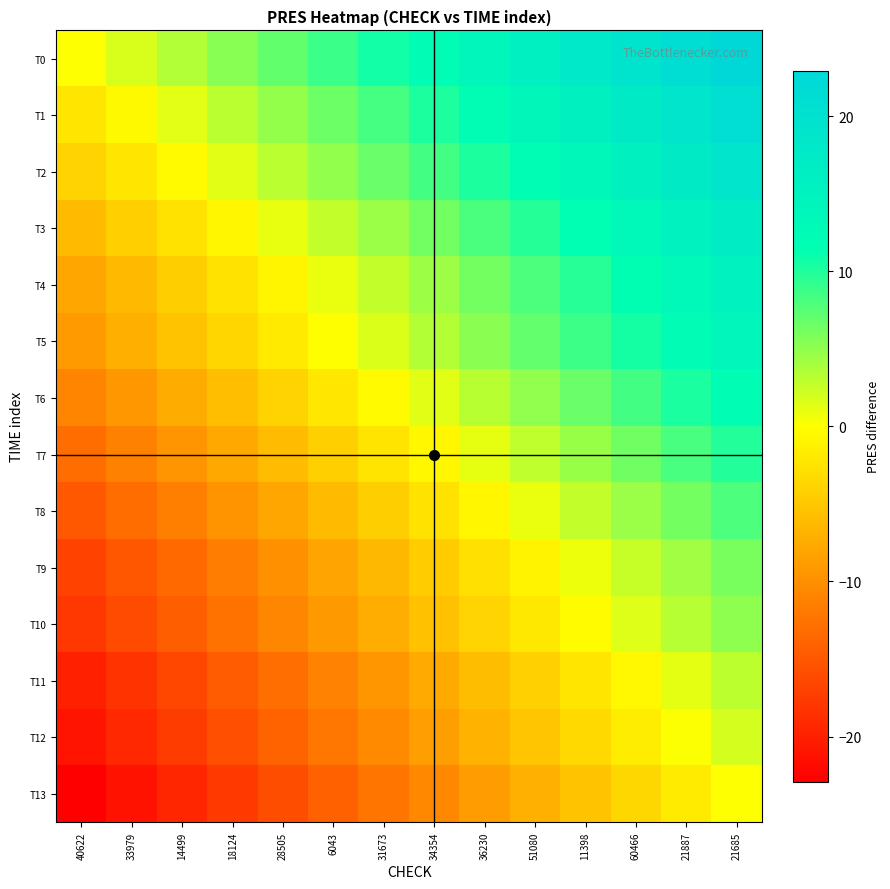

Count the number of categories in the chart.

14